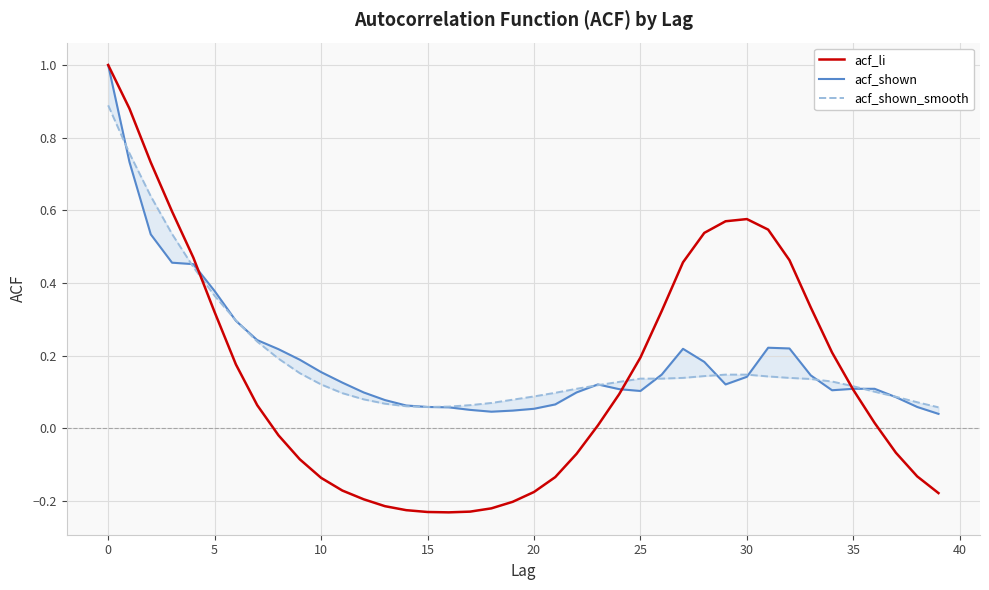

List the series in order of their peak value, highest first.

acf_li, acf_shown, acf_shown_smooth